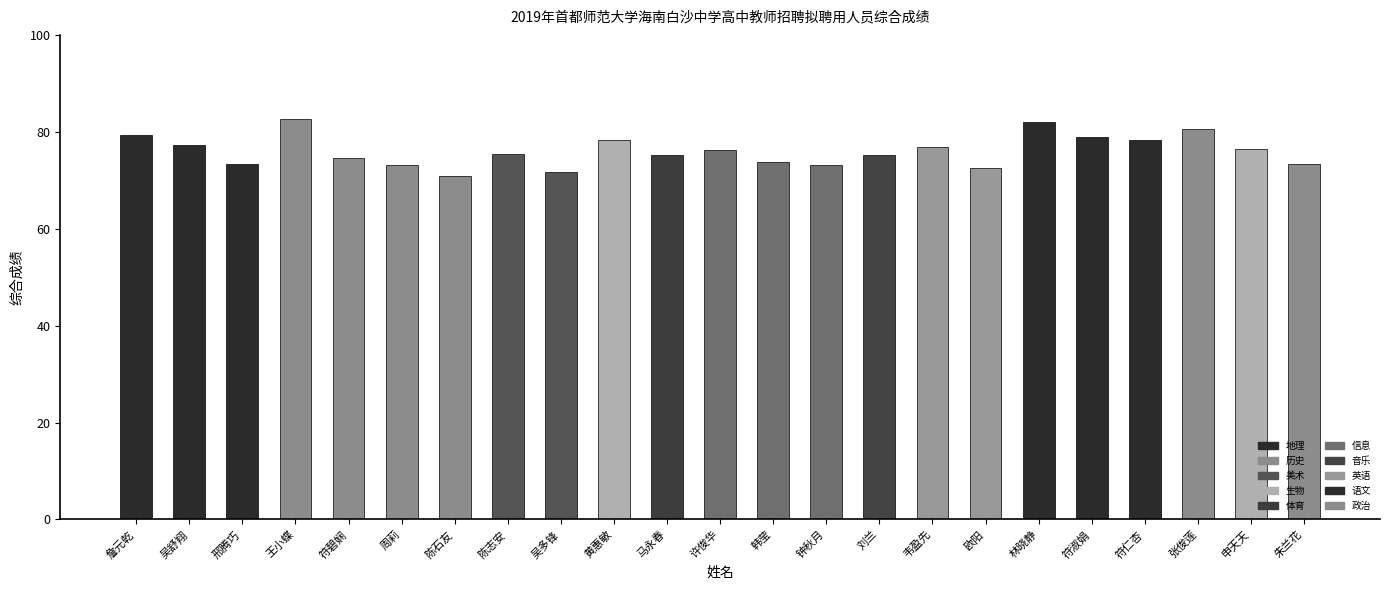

True or false: the data shows 39.5 at 马永春.

False